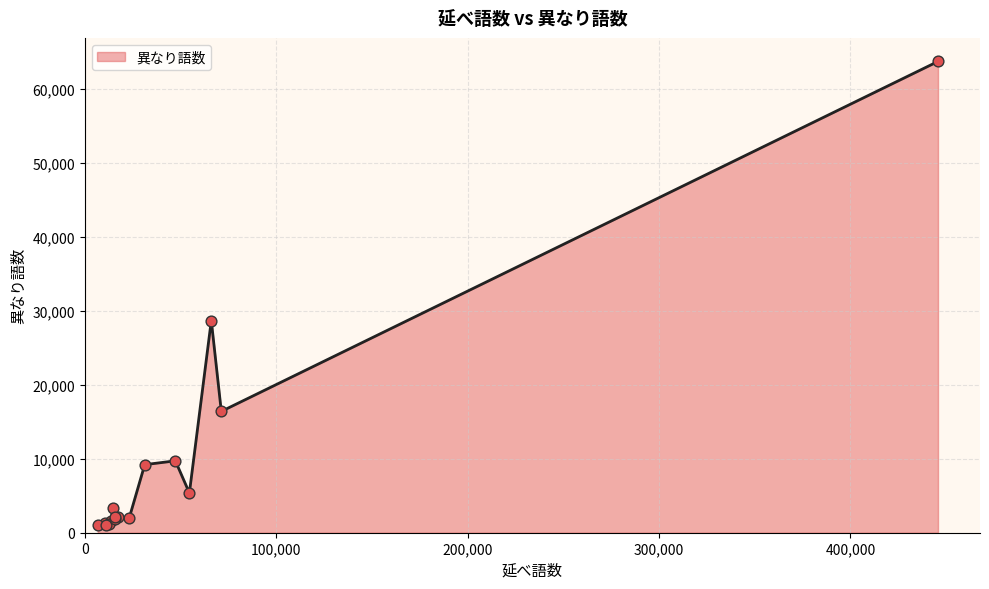

What is the greatest value displayed?

63767